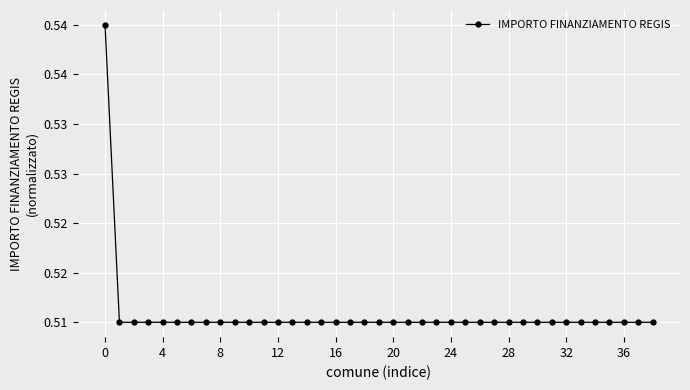

How many values are between 0 and 1?

39